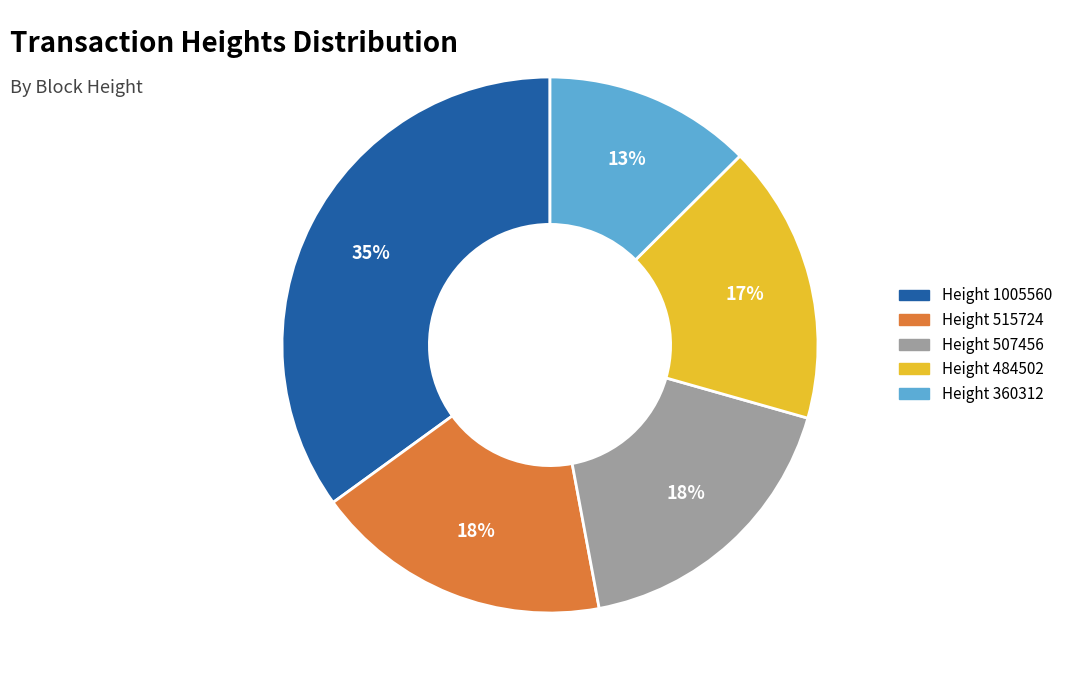

To the nearest percent, what is the difference between the largest and smallest slice percentages?

22%